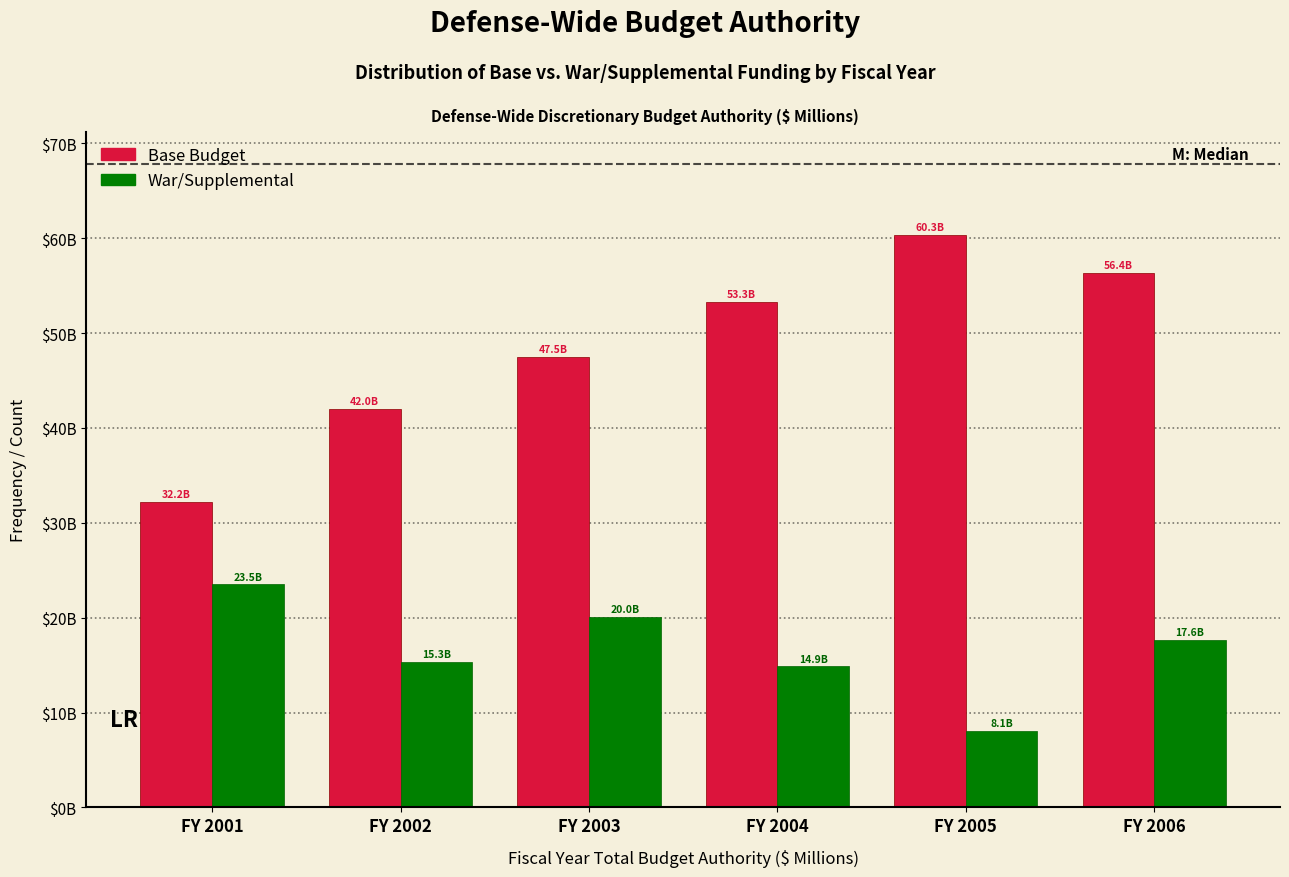

Are the bars grouped side by side (vs. stacked)?

Yes